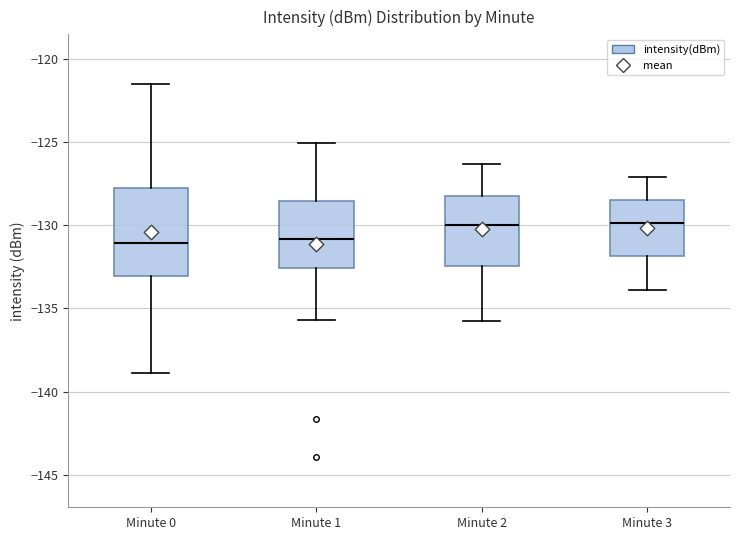

Reading left to right, read every box against the y-axis: the position of its median line, the range the box covers, and the ends of its whiskers. The values are not printed on the chart, so give them approximately, as read against the axis.

Minute 0: median -131.0, box -133.0 to -128.0, whiskers -139.0 to -121.5
Minute 1: median -131.0, box -132.5 to -128.5, whiskers -135.5 to -125.0
Minute 2: median -130.0, box -132.5 to -128.0, whiskers -136.0 to -126.5
Minute 3: median -130.0, box -132.0 to -128.5, whiskers -134.0 to -127.0